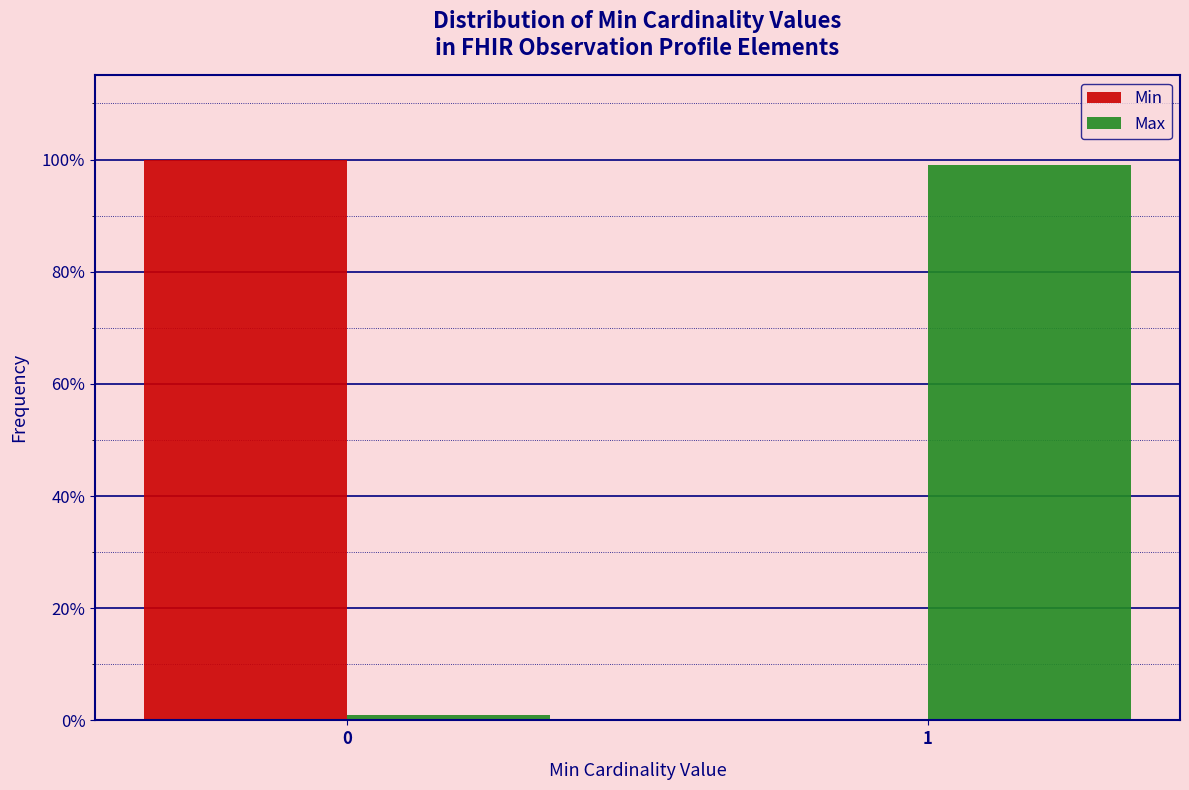

Reading right to left, what are all the values shown in this chart?

Min: 1=0.0	0=100.0
Max: 1=99.1	0=0.9